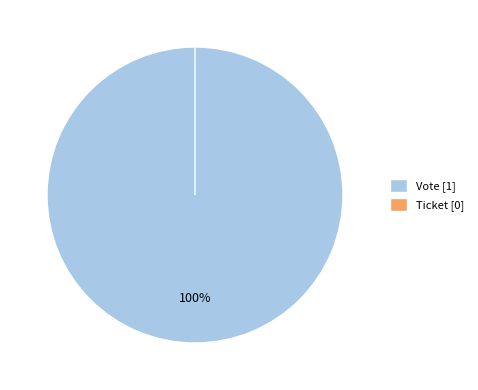

Is it true that Vote is 99% of the pie?

False